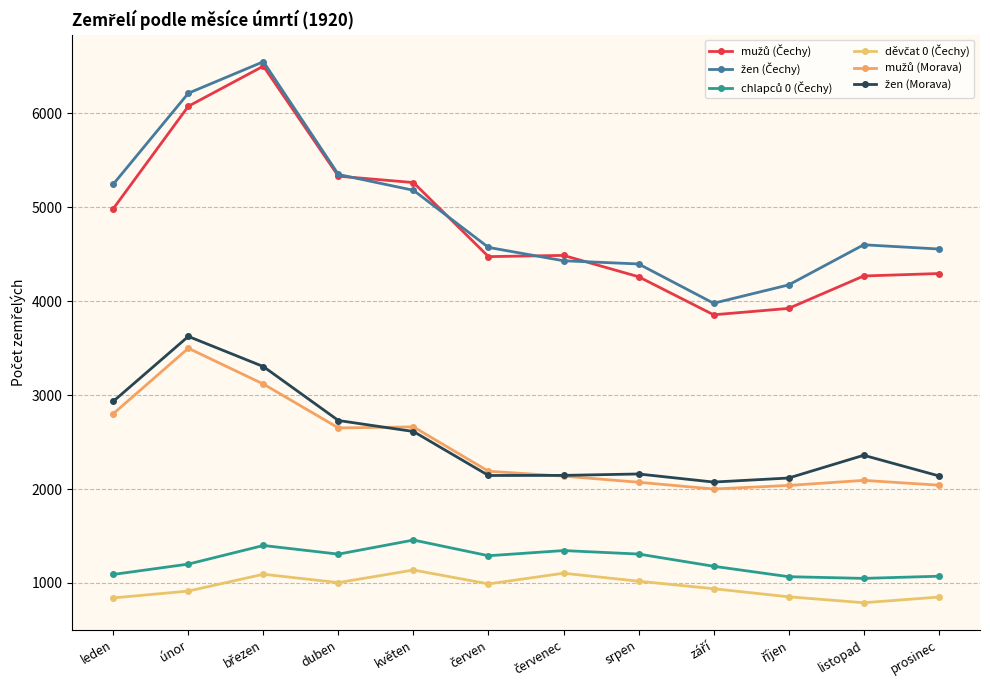

True or false: mužů (Čechy) and žen (Morava) cross at least once.

False